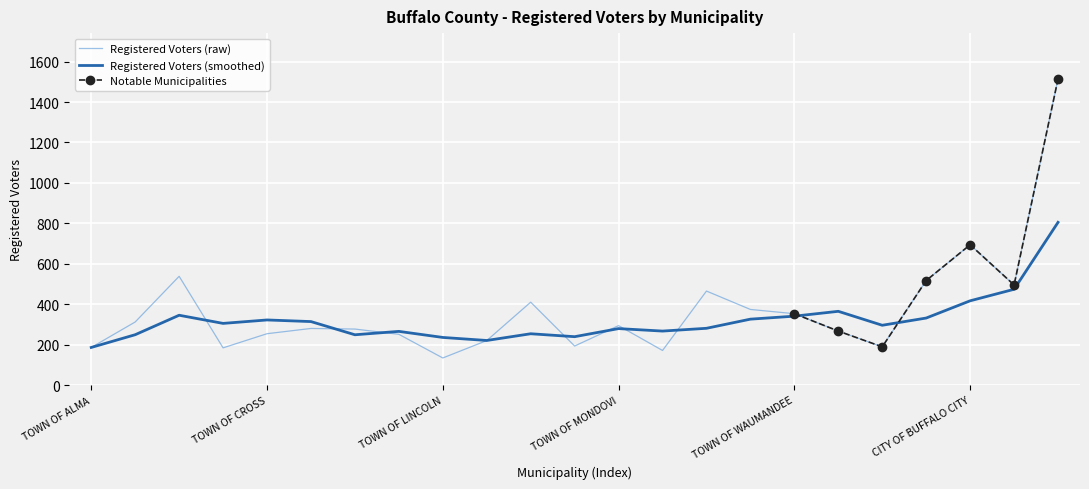

True or false: there are more than 0 points higher than both neighbors.

True